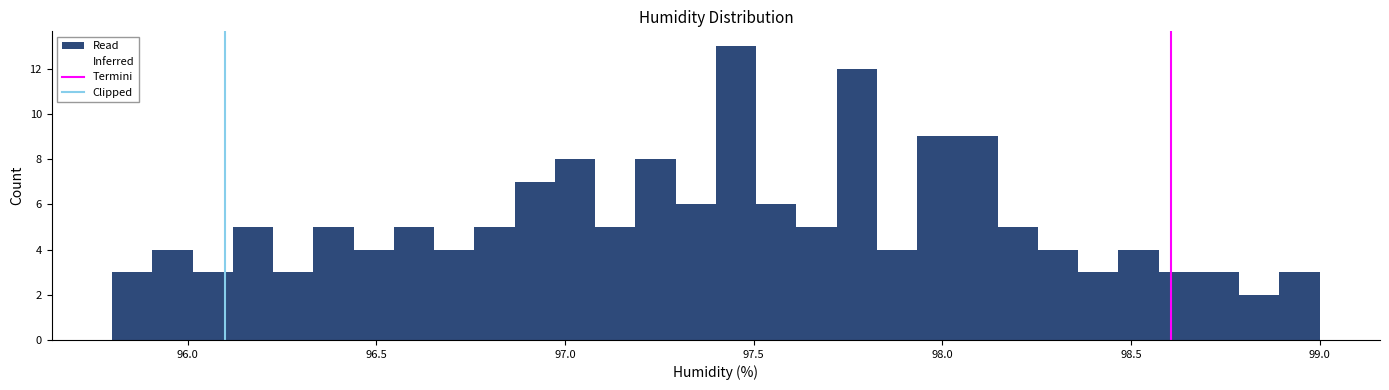

Read against the x-axis, roughly where is the centre of the tallest bar?

97.45